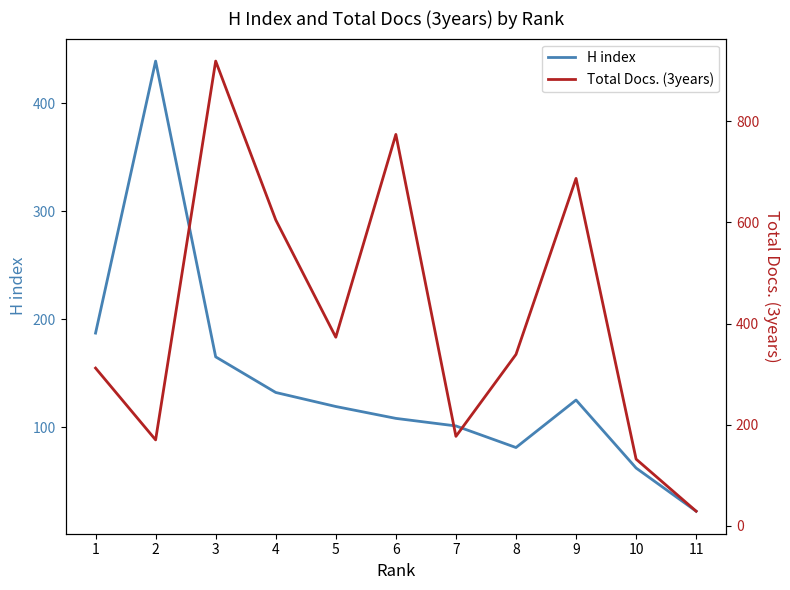

At 7, list the series in order from largest to smallest.

Total Docs. (3years), H index